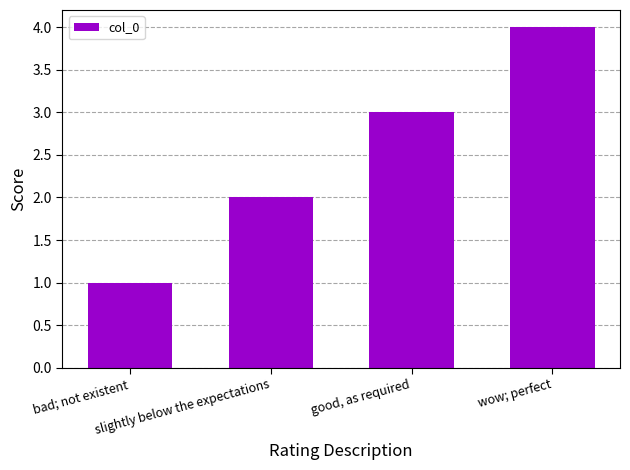

What is the sum of the values at slightly below the expectations and wow; perfect?

6